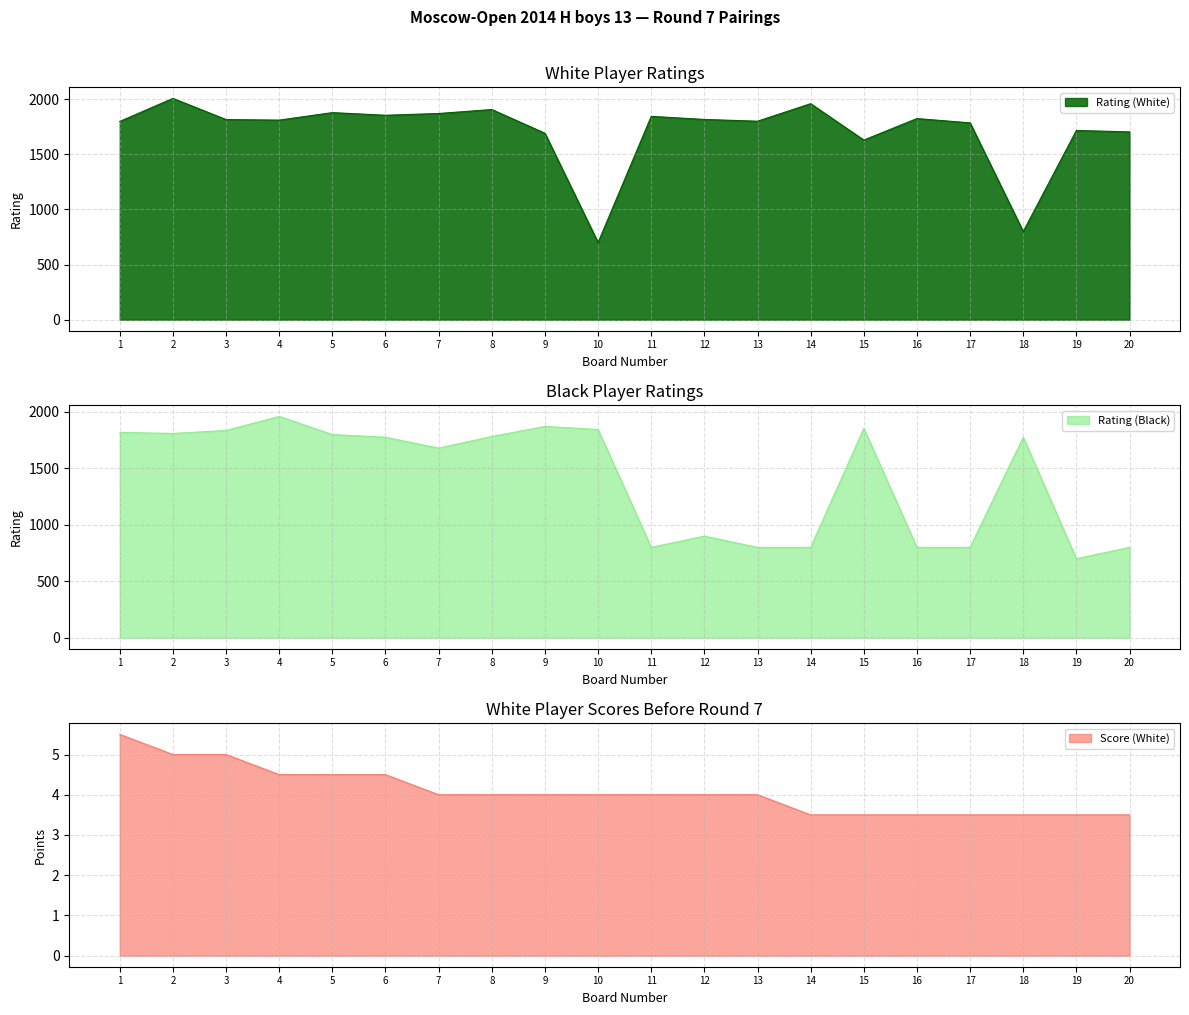

True or false: Score (White) and Rating (White) intersect in this chart.

False